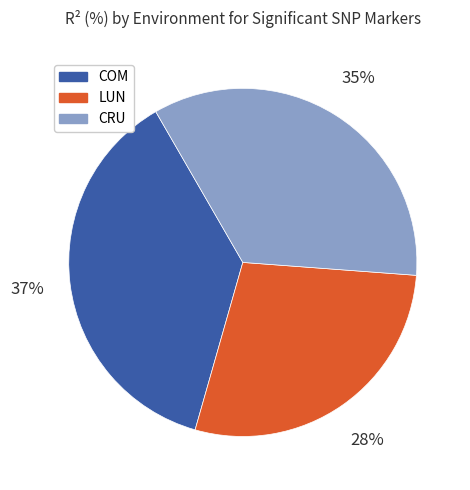

To the nearest percent, what is the average slice percentage?

33%